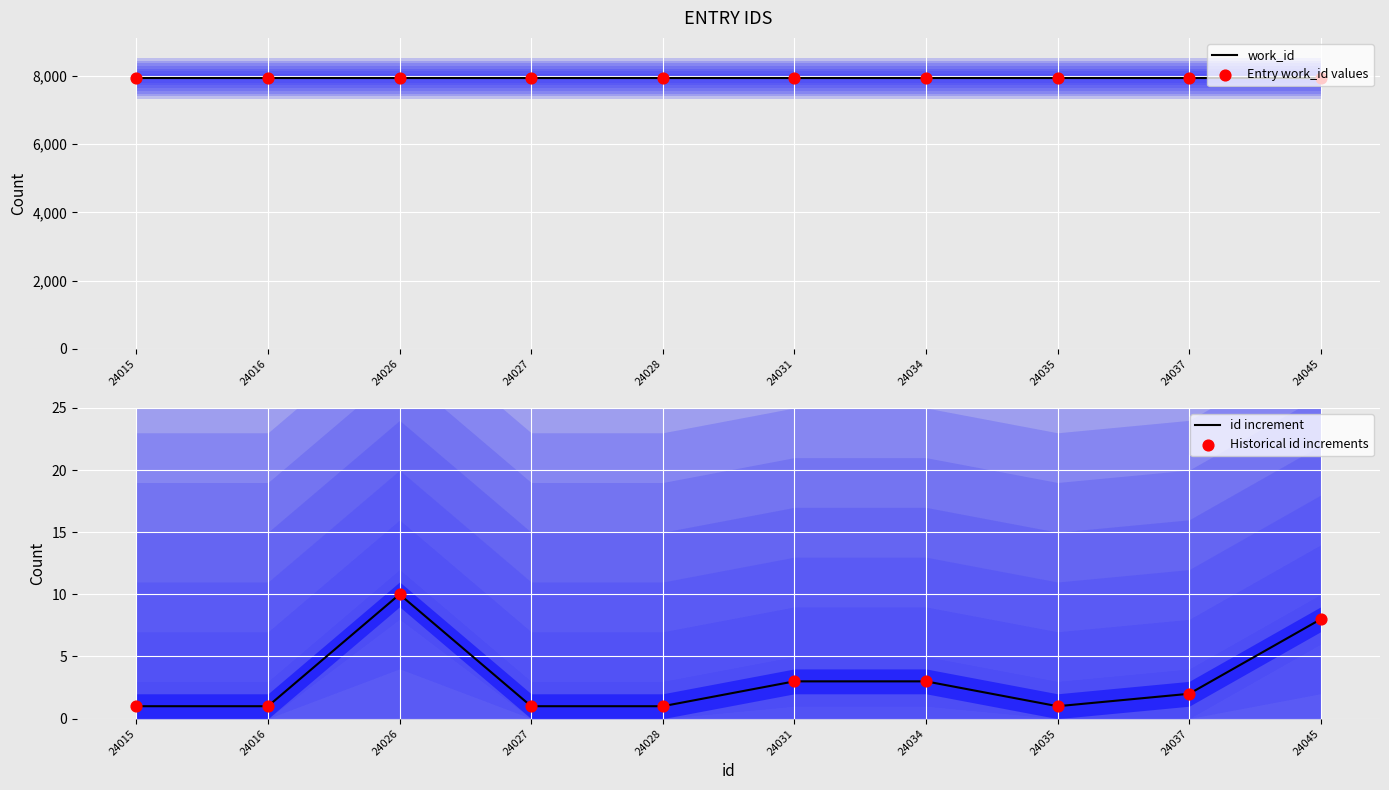

Which series reaches the maximum Y coordinate?

work_id